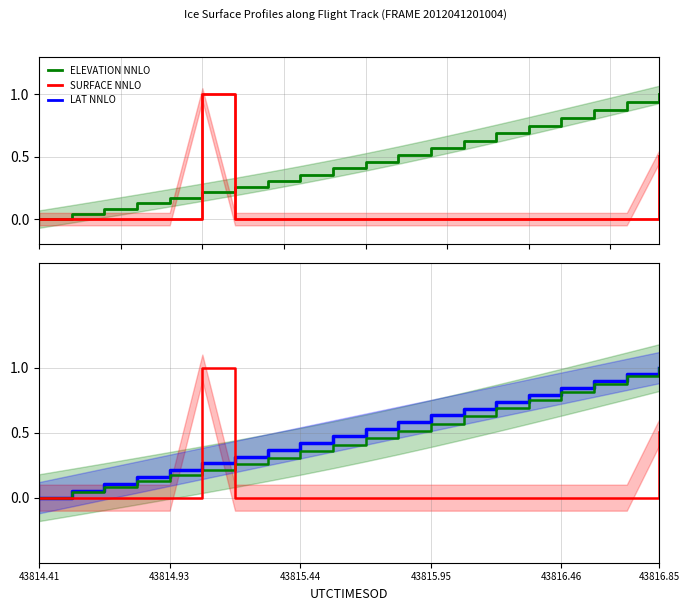

How many lines are shown in the chart?

3